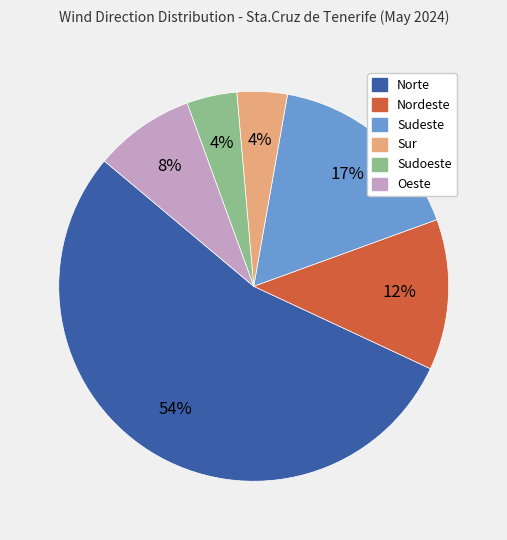

Do Sudoeste and Sur together represent more than half of the pie?

No